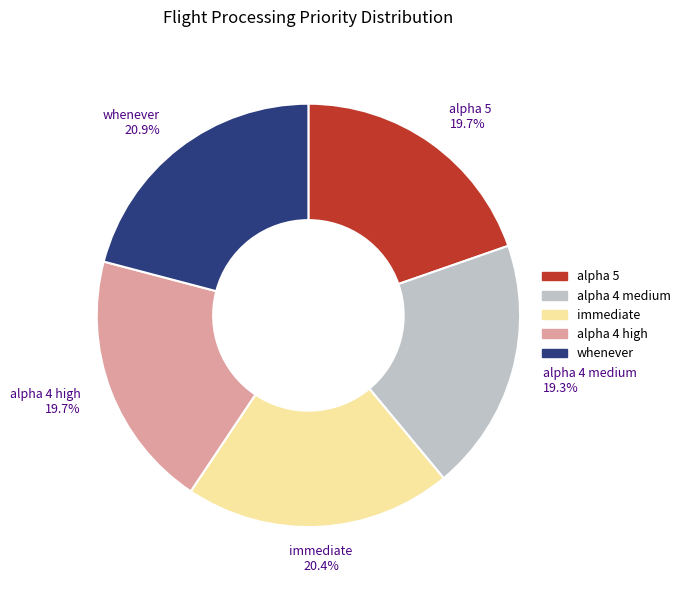

Is there a majority slice in this chart?

No